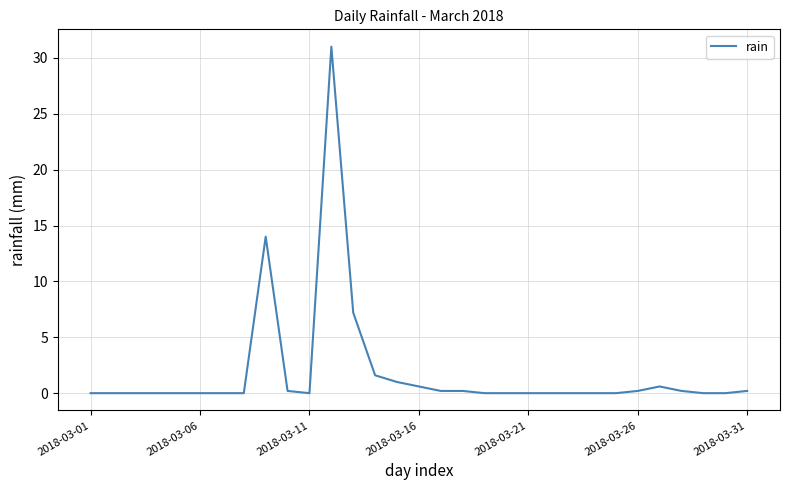

What is the difference between the maximum and minimum values?

31.0